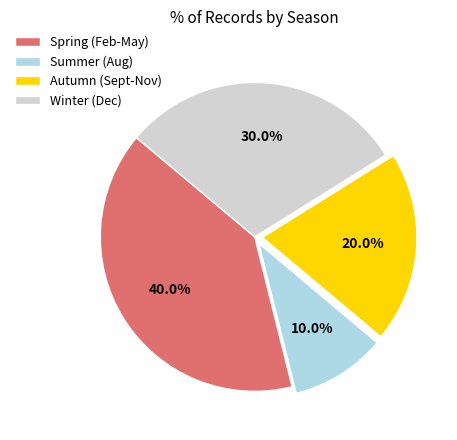

Is there a majority slice in this chart?

No